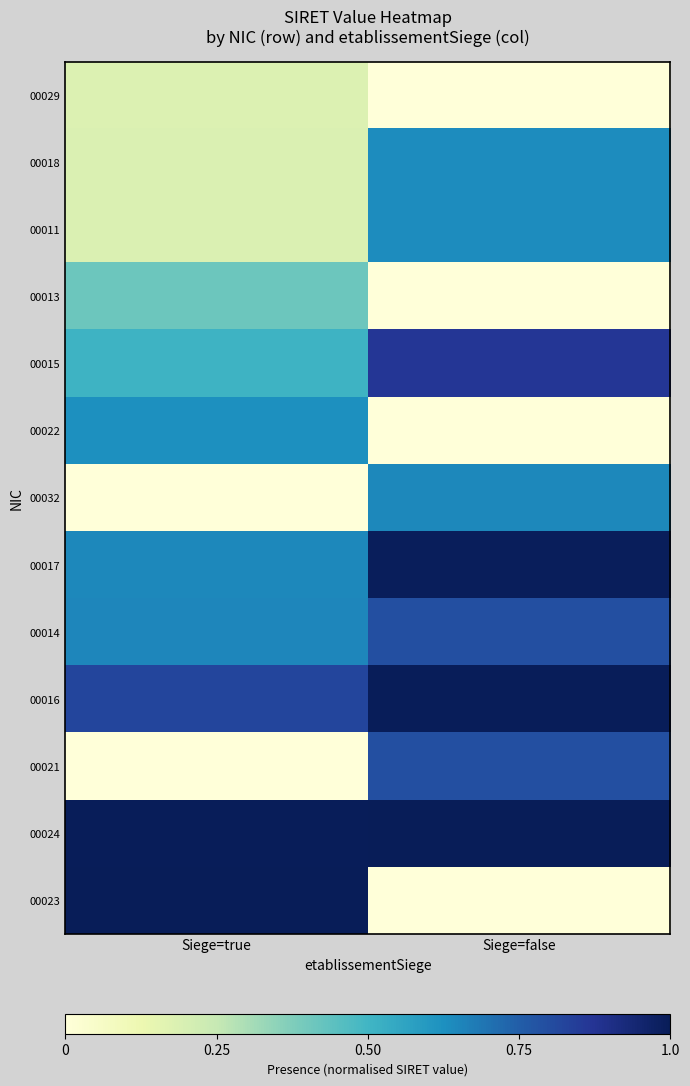

Between Siege=true and Siege=false, which series saw the biggest shift?

00023